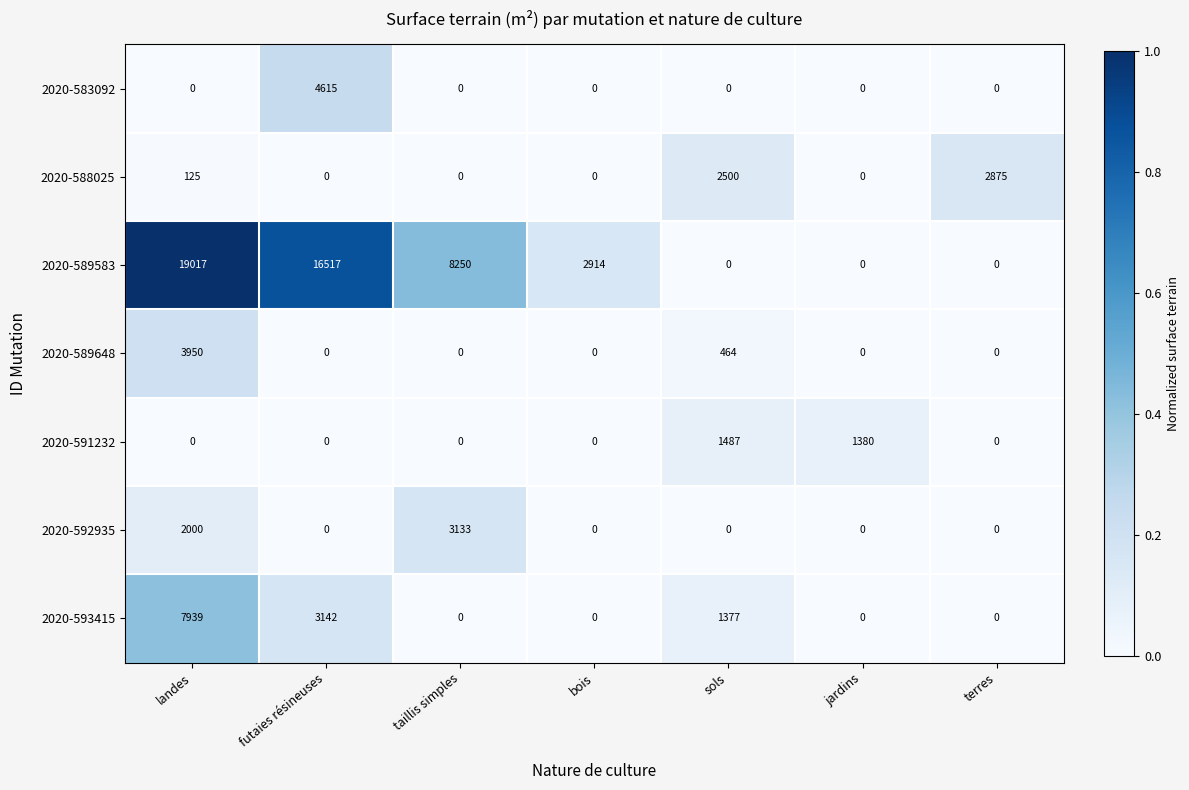

How many distinct data groups are displayed?

7